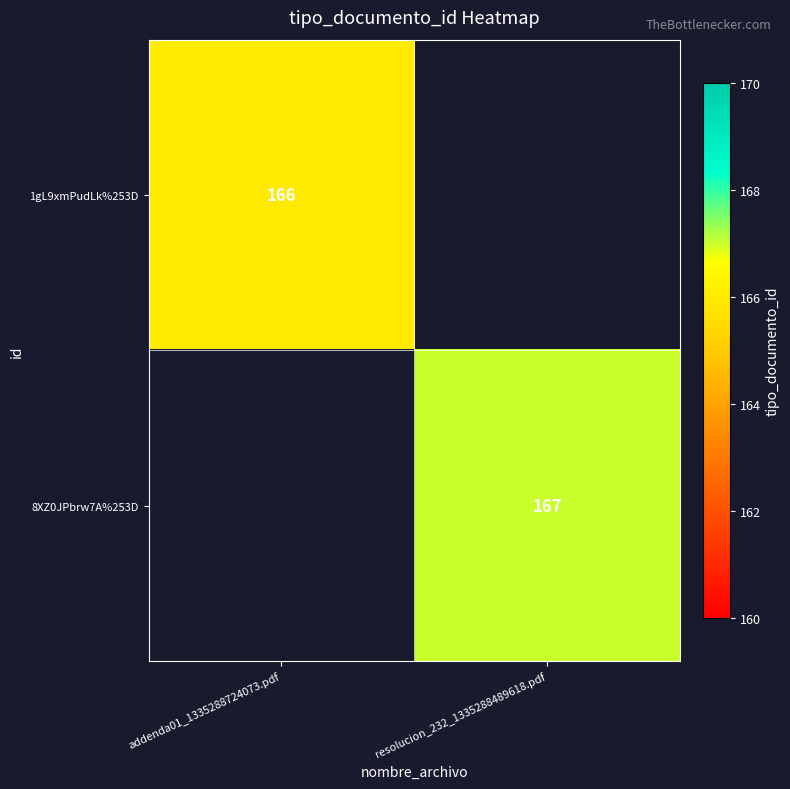

Is it true that 1gL9xmPudLk%253D equals 166 at addenda01_1335288724073.pdf?

True